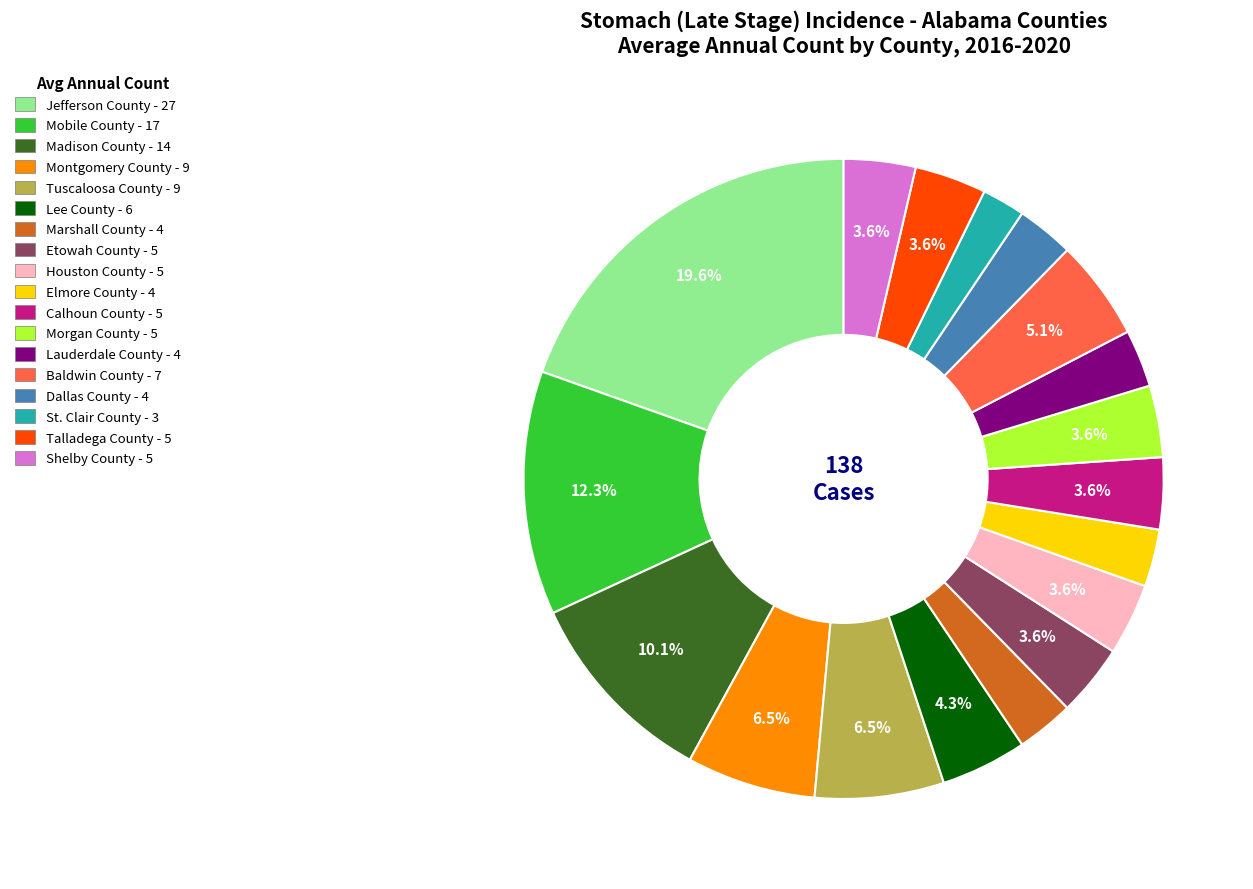

To the nearest percent, what is the difference between the largest and smallest slice percentages?

17%